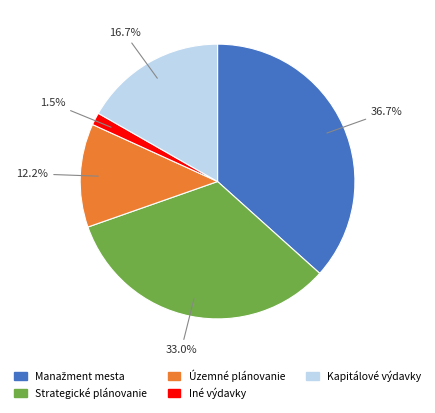

Which slice is the smallest?

Iné výdavky